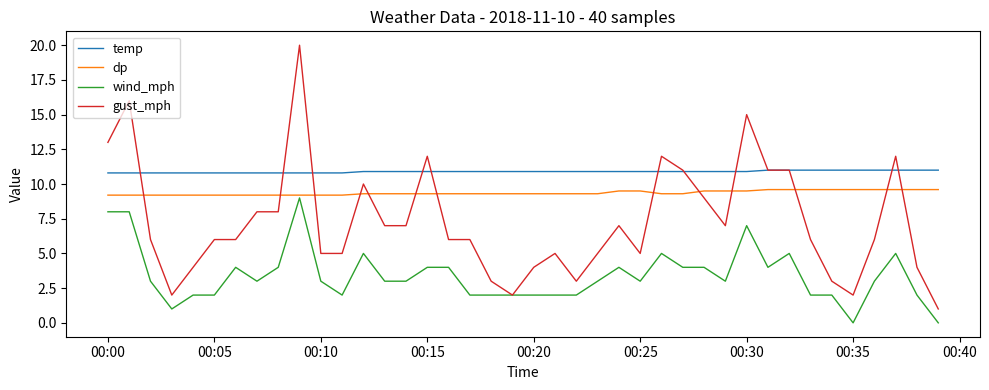

True or false: dp and temp cross at least once.

False